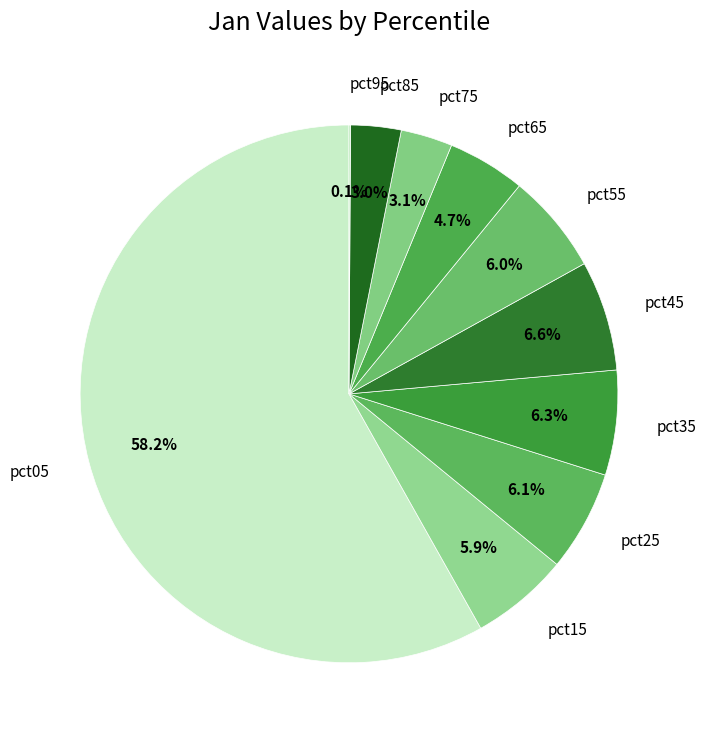

What is the largest slice in the pie chart?

pct05